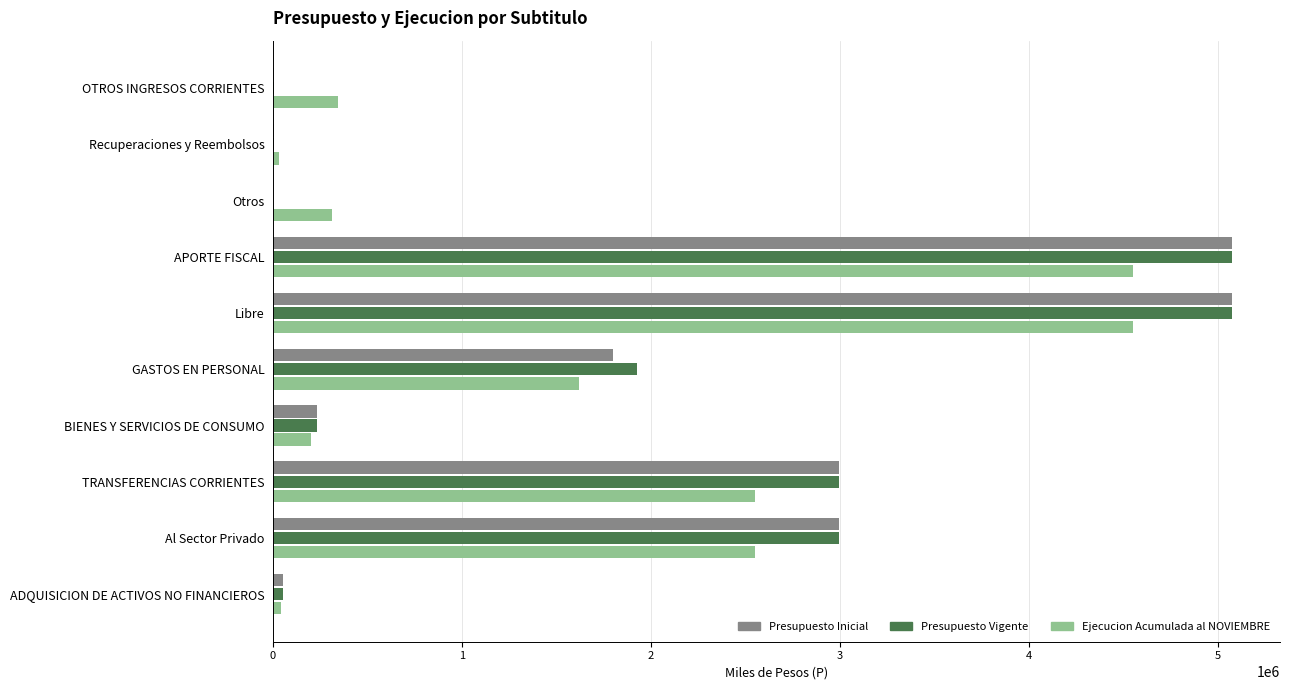

What value does the Ejecucion Acumulada al NOVIEMBRE series have at TRANSFERENCIAS CORRIENTES?

2552613